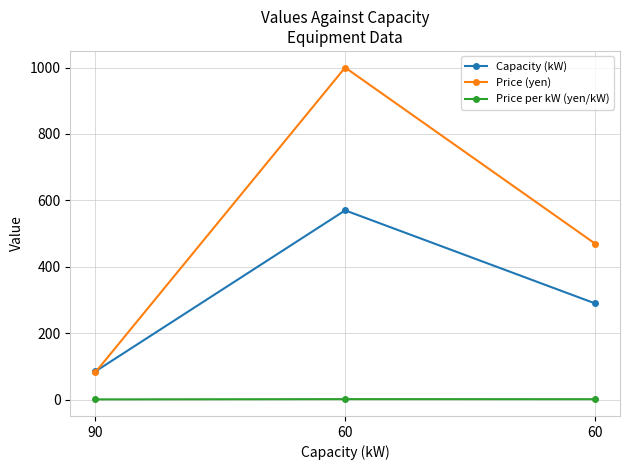

How many series are shown in this chart?

3